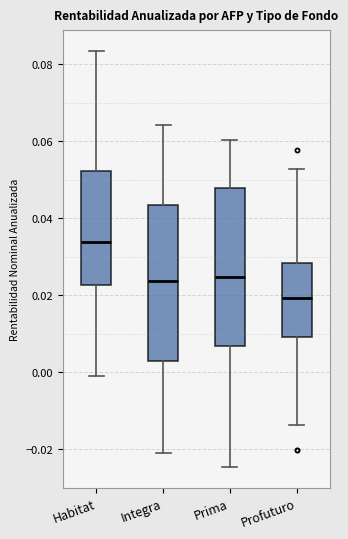

Reading left to right, read every box against the y-axis: the position of its median line, the range the box covers, and the ends of its whiskers. The values are not printed on the chart, so give them approximately, as read against the axis.

Habitat: median 0.034, box 0.022 to 0.052, whiskers 0.000 to 0.084
Integra: median 0.024, box 0.004 to 0.044, whiskers -0.020 to 0.064
Prima: median 0.024, box 0.006 to 0.048, whiskers -0.024 to 0.060
Profuturo: median 0.020, box 0.010 to 0.028, whiskers -0.014 to 0.052